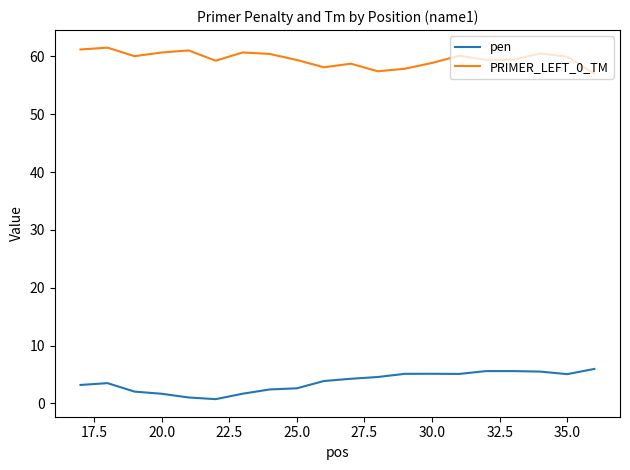

What is the highest value of the pen series?

6.0